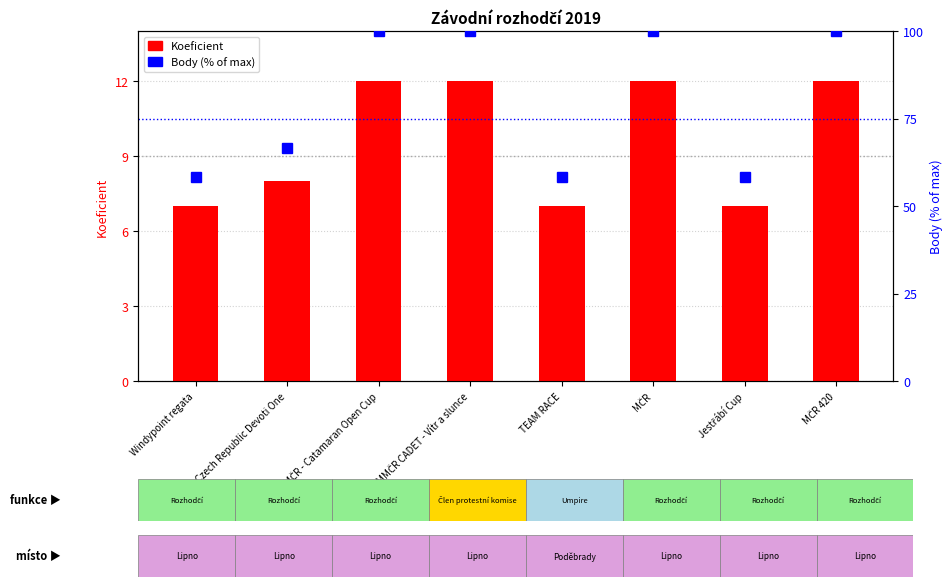

What is the difference between the Koeficient values at Windypoint regata and MČR - Catamaran Open Cup?

5.0